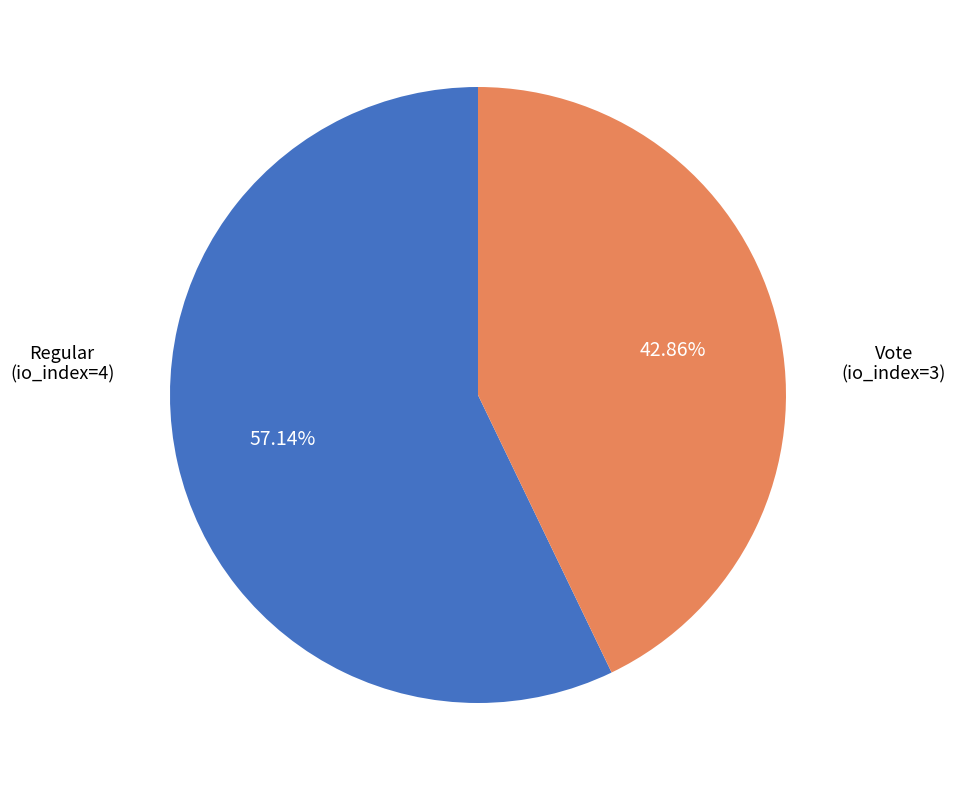

Rank the categories by value from lowest to highest.

Vote, Regular